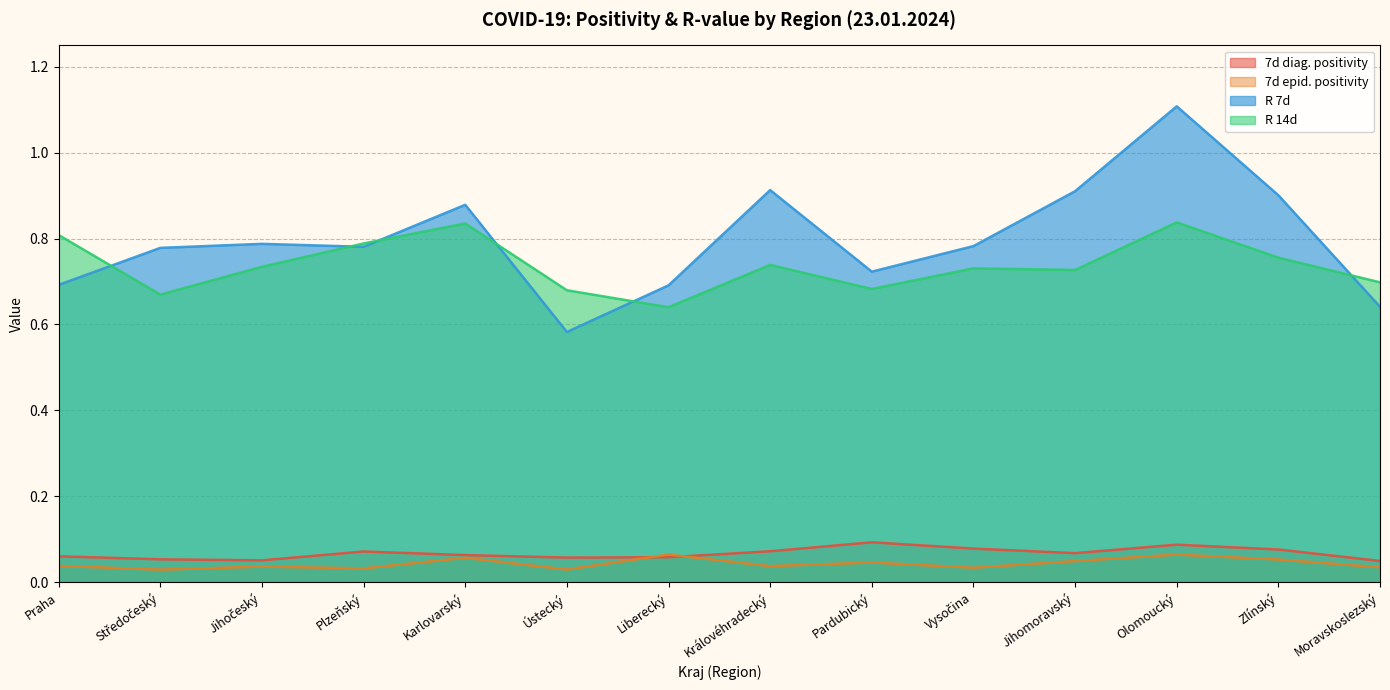

What is the value of the 7d diag. positivity point at the 1st from the left?

0.1